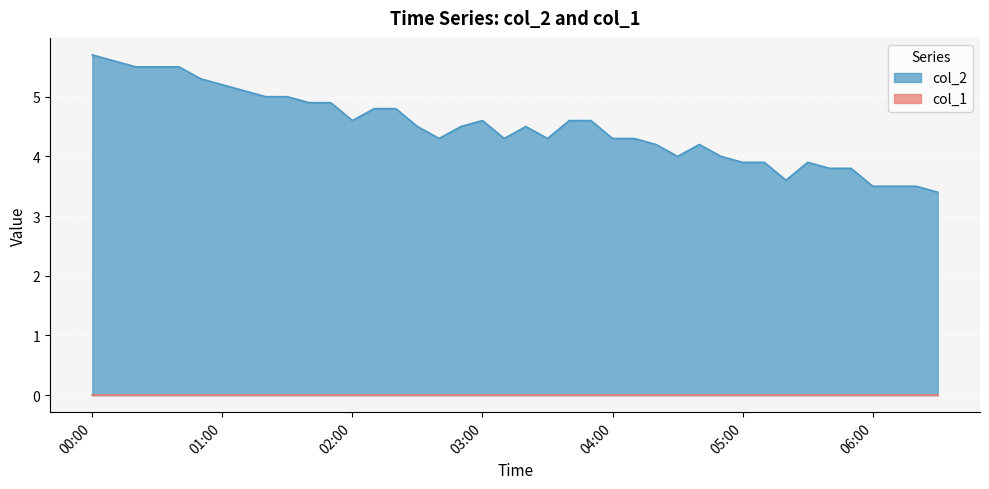

What is the difference between the maximum and minimum values in the col_2 series?

2.3